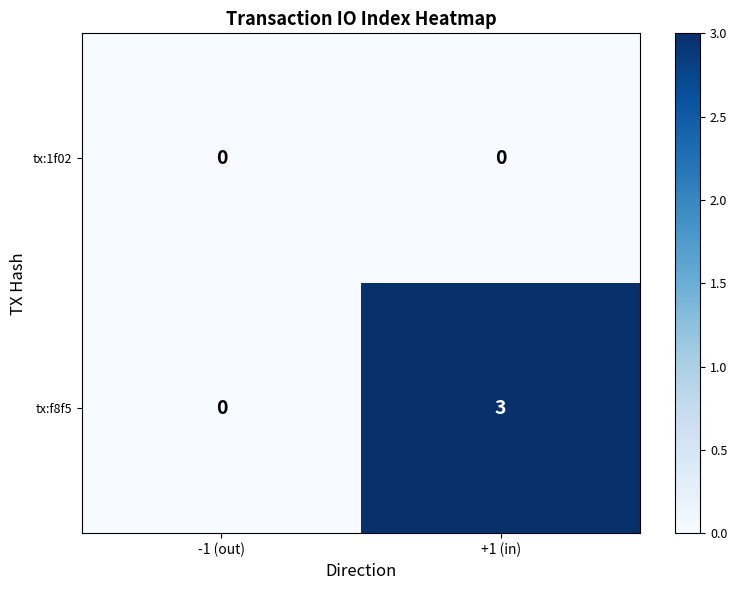

Is it true that tx:f8f5 equals -2 at -1 (out)?

False